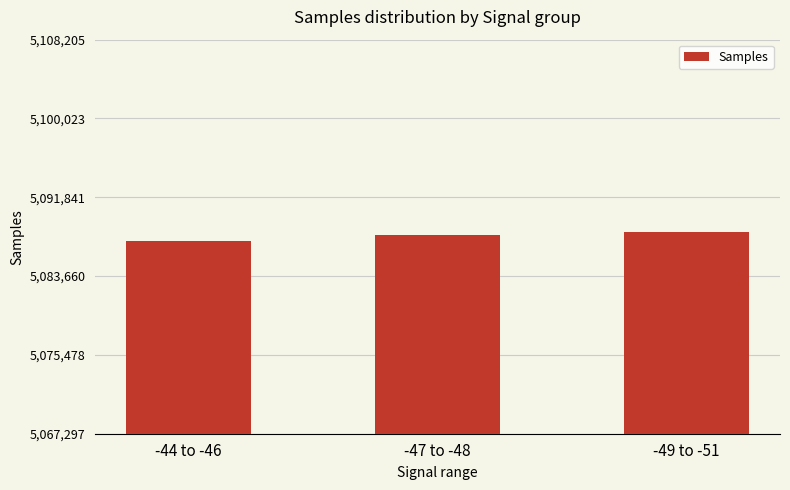

Reading left to right, extract all data points from this chart.

-44 to -46=5087297	-47 to -48=5087960	-49 to -51=5088205